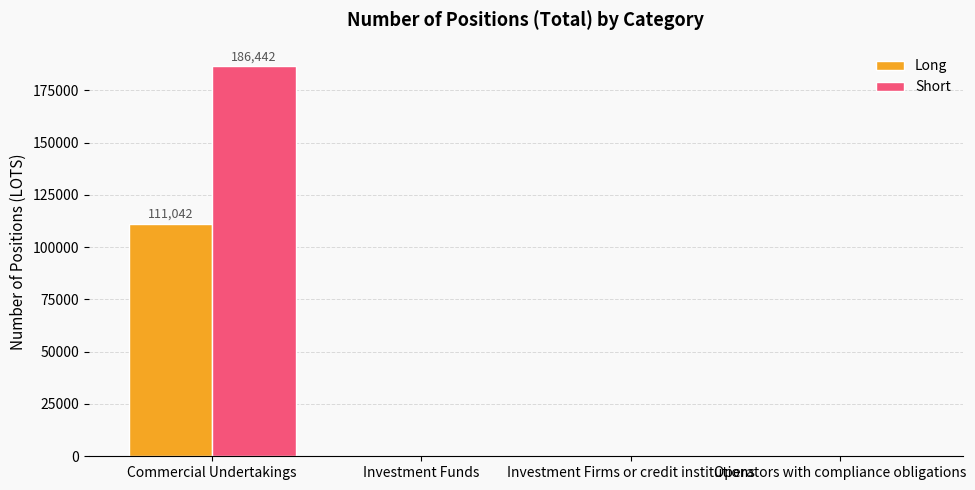

Is it true that Short equals 186442 at Commercial Undertakings?

True